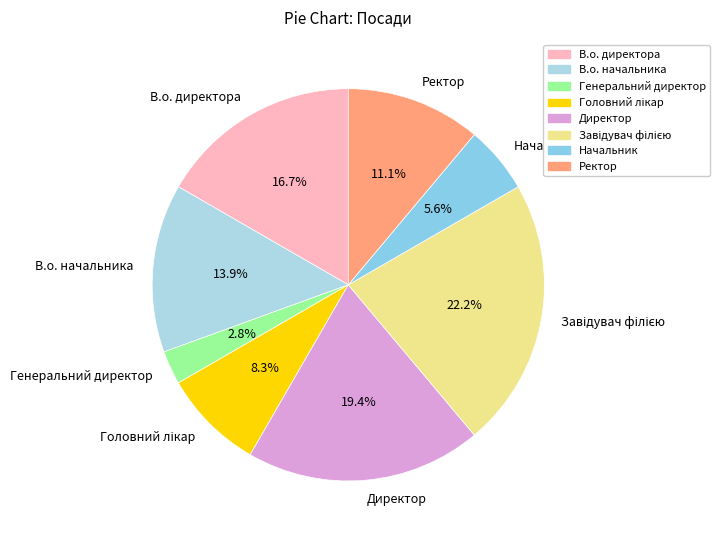

Does any single category account for the majority?

No